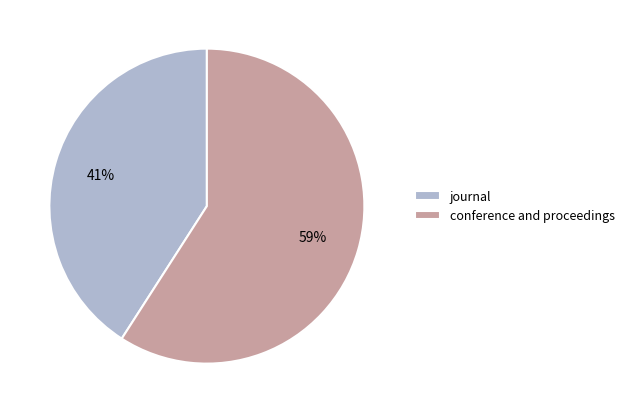

Which has a higher value, conference and proceedings or journal?

conference and proceedings